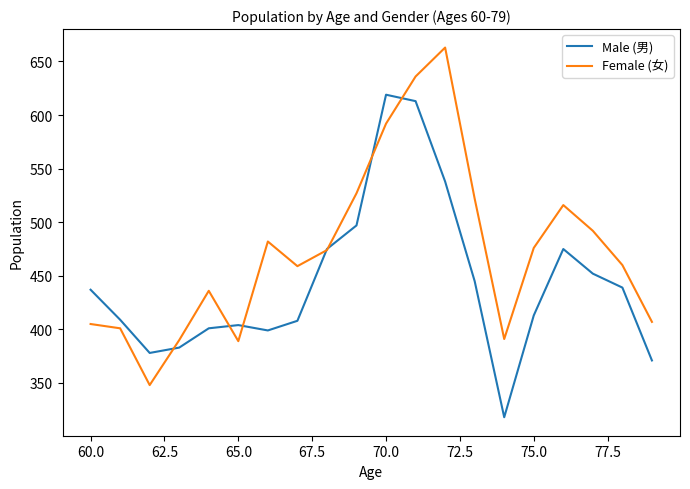

Which series ends up on top after the final intersection of Female (女) and Male (男)?

Female (女)